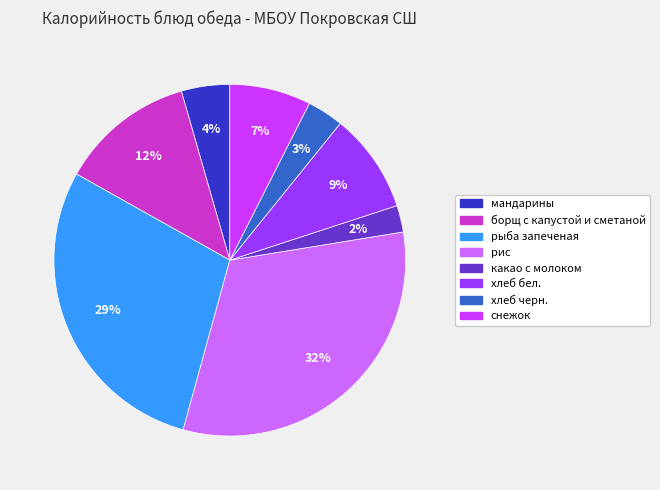

Which slice is the largest?

рис